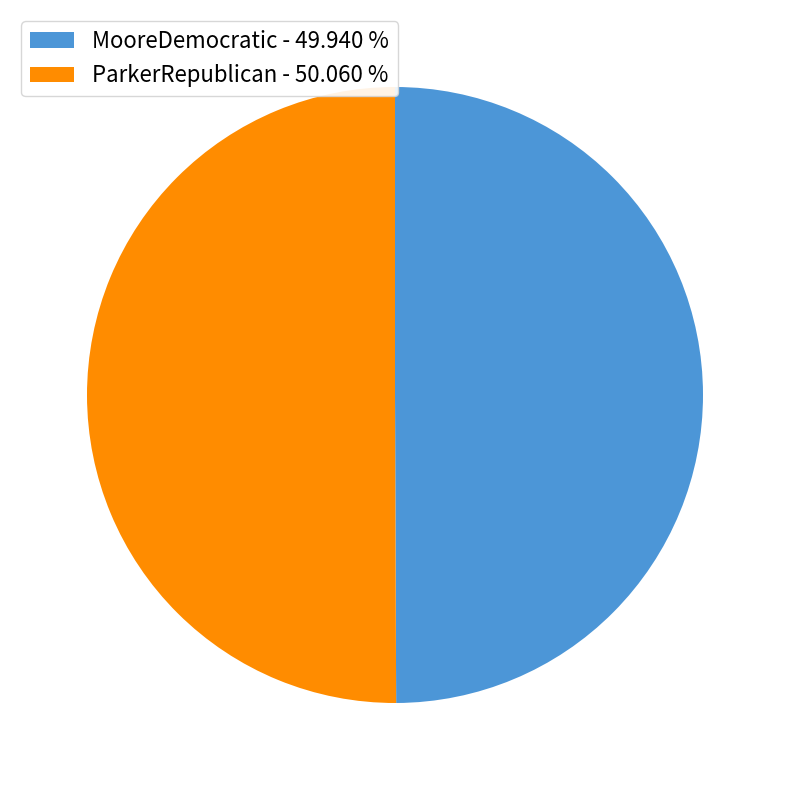

Approximately how many times larger is the value at ParkerRepublican - 50.060 % compared to MooreDemocratic - 49.940 %?

1.0